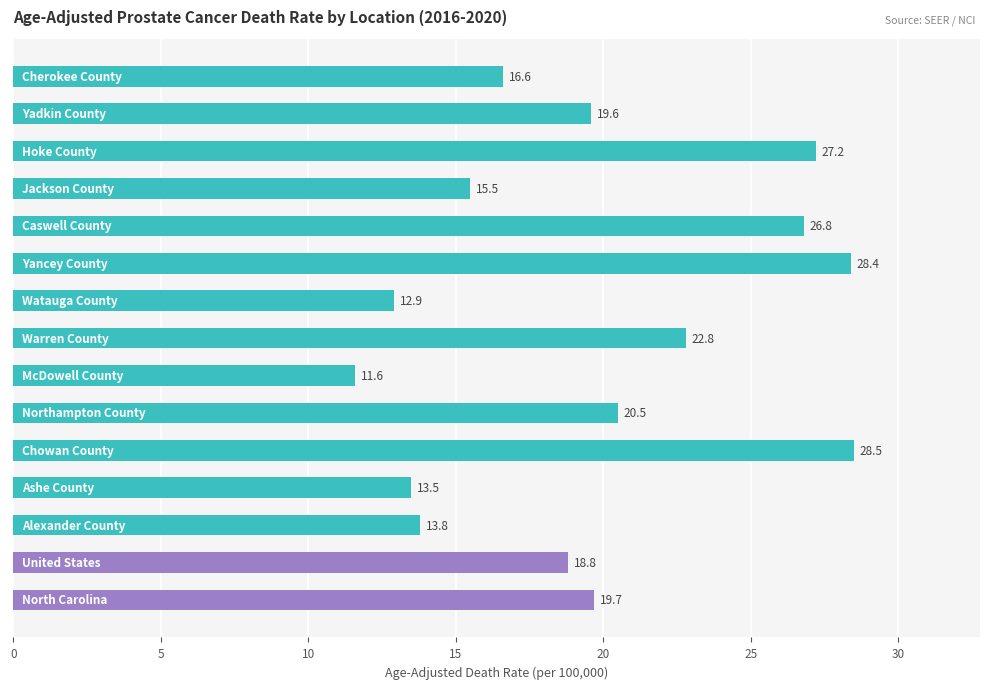

Count the number of values greater than 19.

8